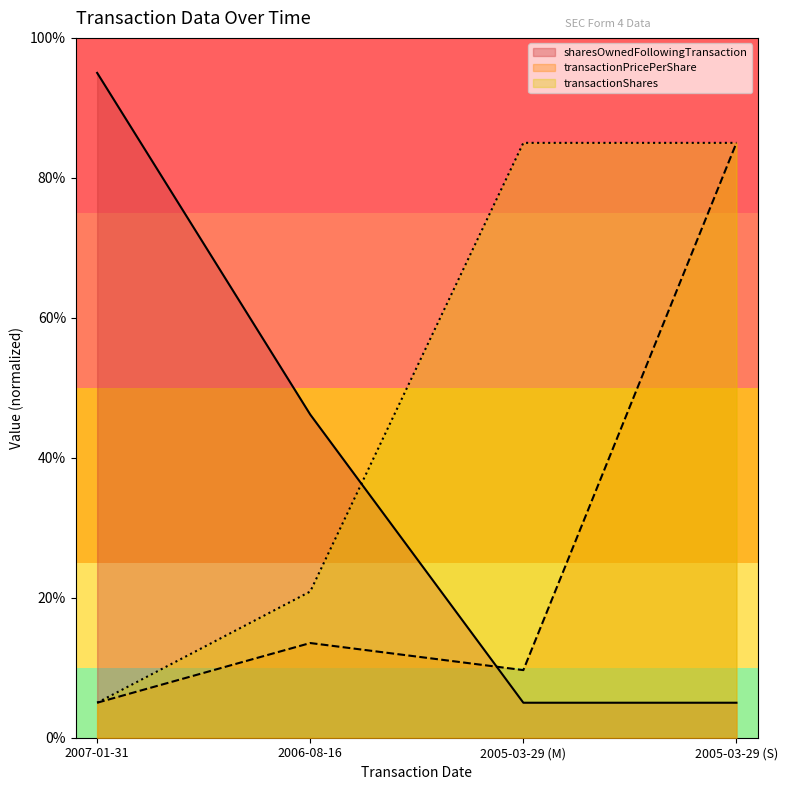

Reading left to right, list all the values displayed in this chart.

transactionPricePerShare: 5.0	13.5	9.7	85.0
transactionShares: 5.0	20.9	85.0	85.0
sharesOwnedFollowingTransaction: 95.0	46.2	5.0	5.0